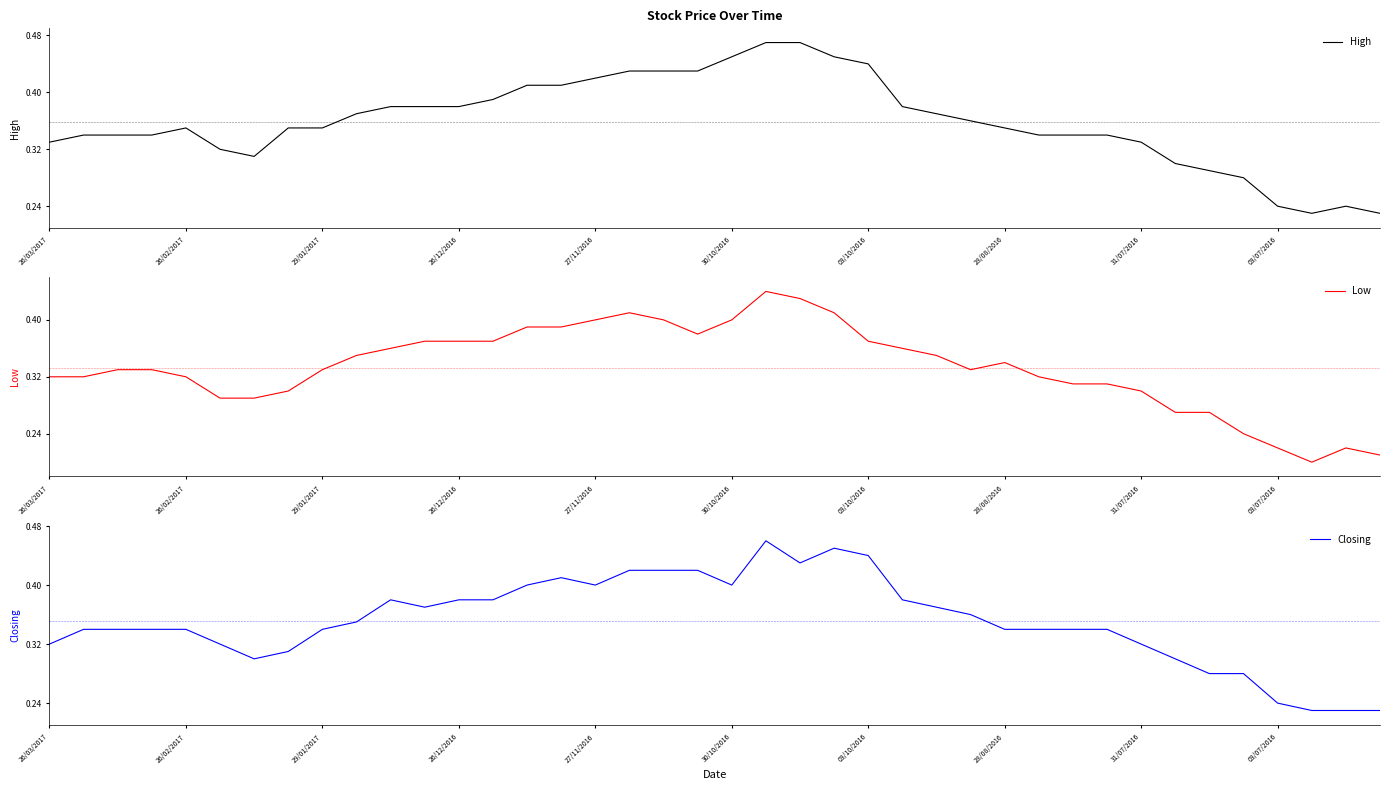

Does the chart display data point markers on the line(s)?

No